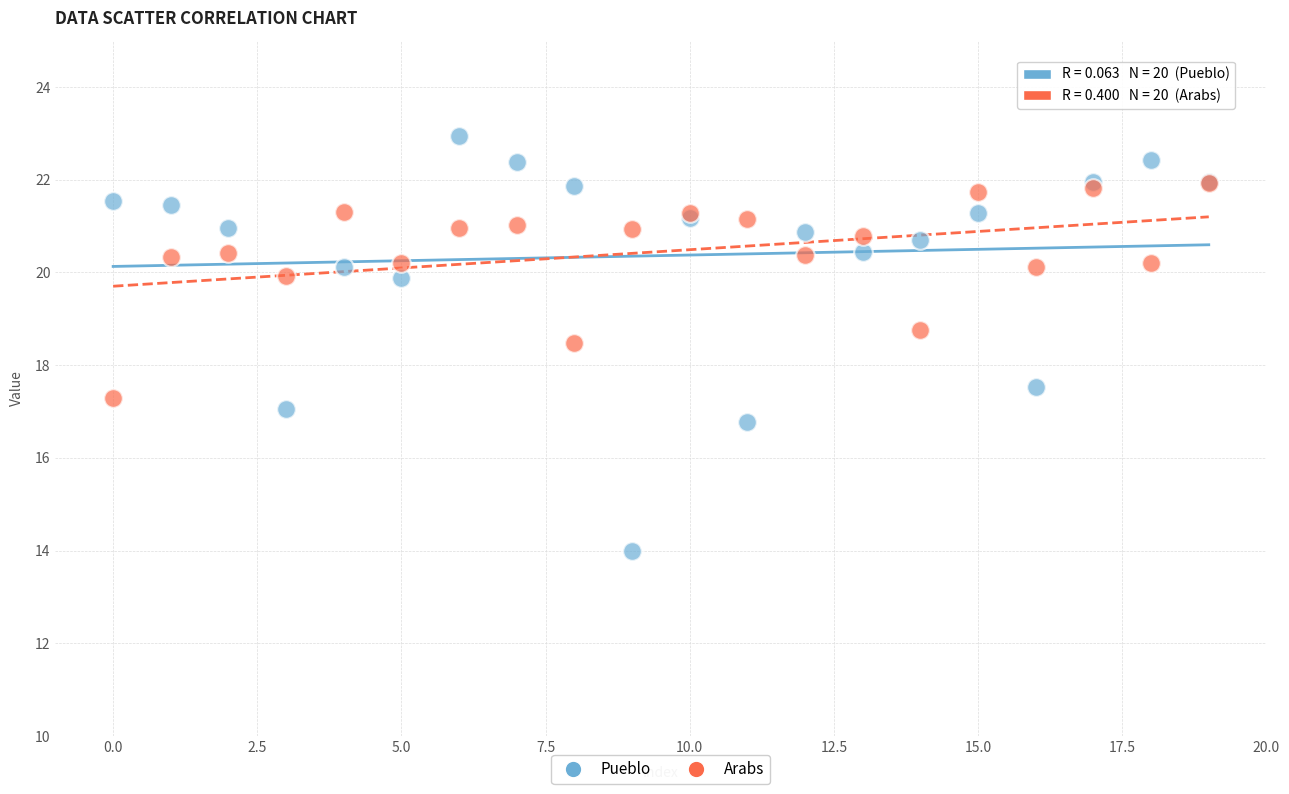

In the Arabs series, what Y value is closest to 19?

18.8